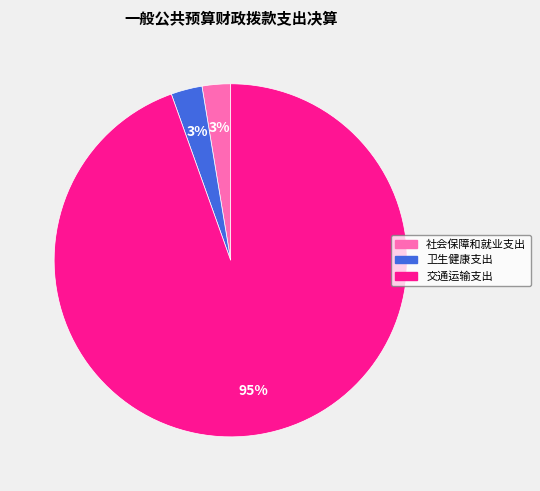

Which category has the biggest portion of the pie?

交通运输支出